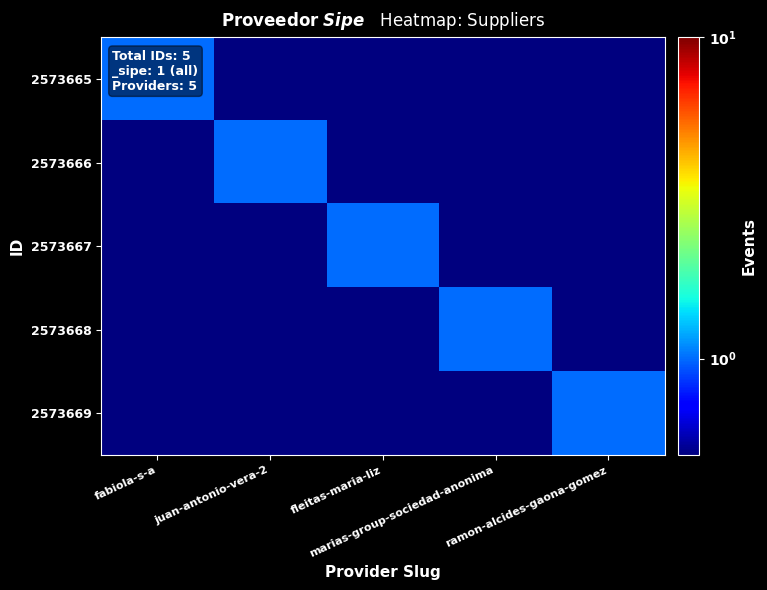

Rank the series at ramon-alcides-gaona-gomez from lowest to highest value.

2573665, 2573666, 2573667, 2573668, 2573669